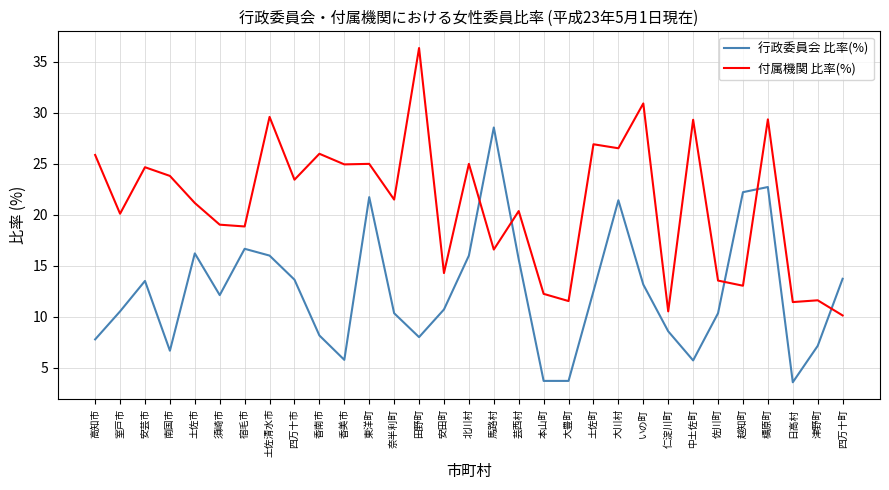

What position from the right is いの町?

9